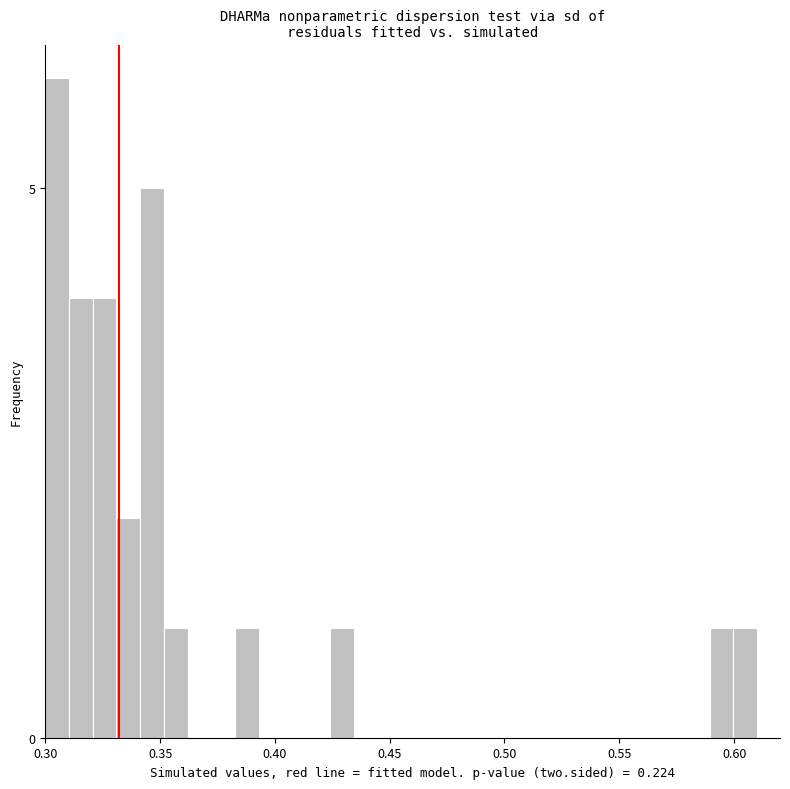

Around what value on the x-axis is the tallest bar? Give the approximate position of its centre, as read against the axis.

0.305